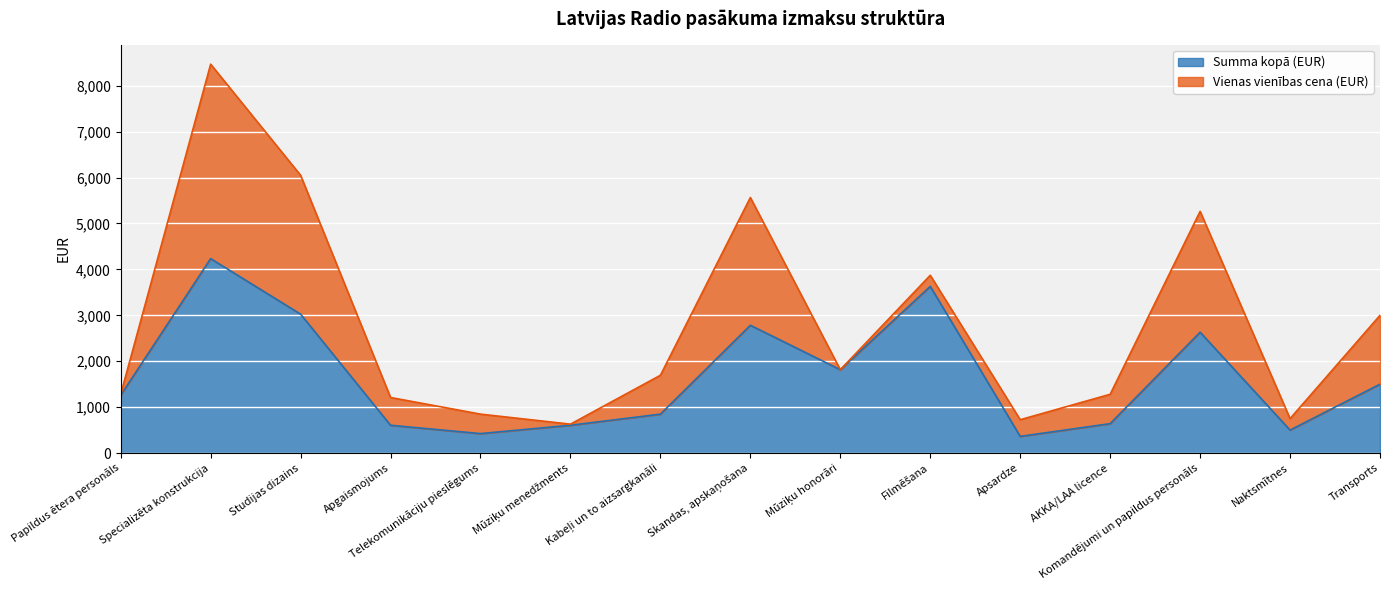

Count the number of categories in the chart.

15